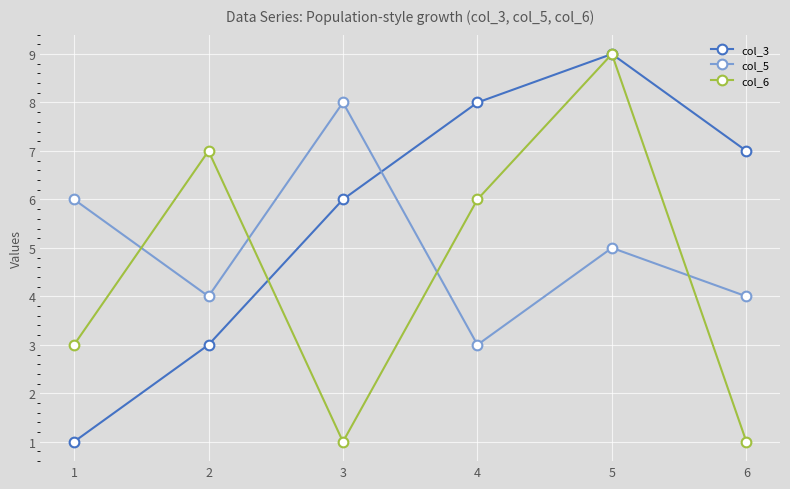

After their last crossing, which series has the higher values: col_5 or col_3?

col_3